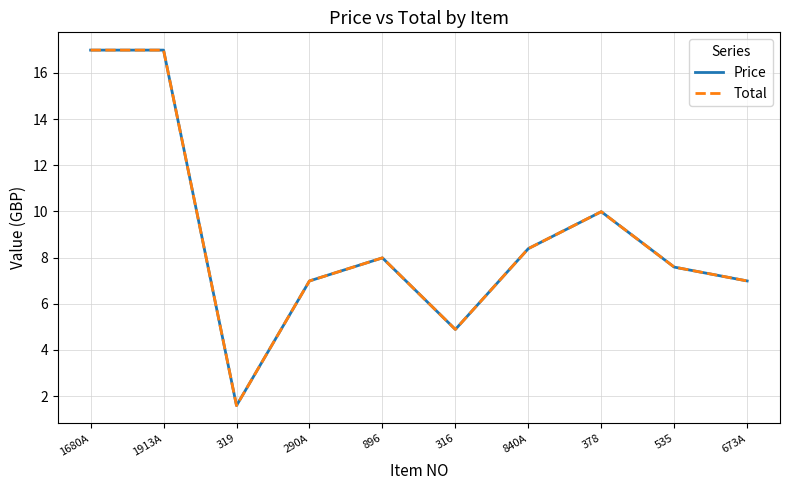

Reading right to left, what are all the values shown in this chart?

Price: 673A=7.0	535=7.6	378=10.0	840A=8.4	316=4.9	896=8.0	290A=7.0	319=1.6	1913A=17.0	1680A=17.0
Total: 673A=7.0	535=7.6	378=10.0	840A=8.4	316=4.9	896=8.0	290A=7.0	319=1.6	1913A=17.0	1680A=17.0